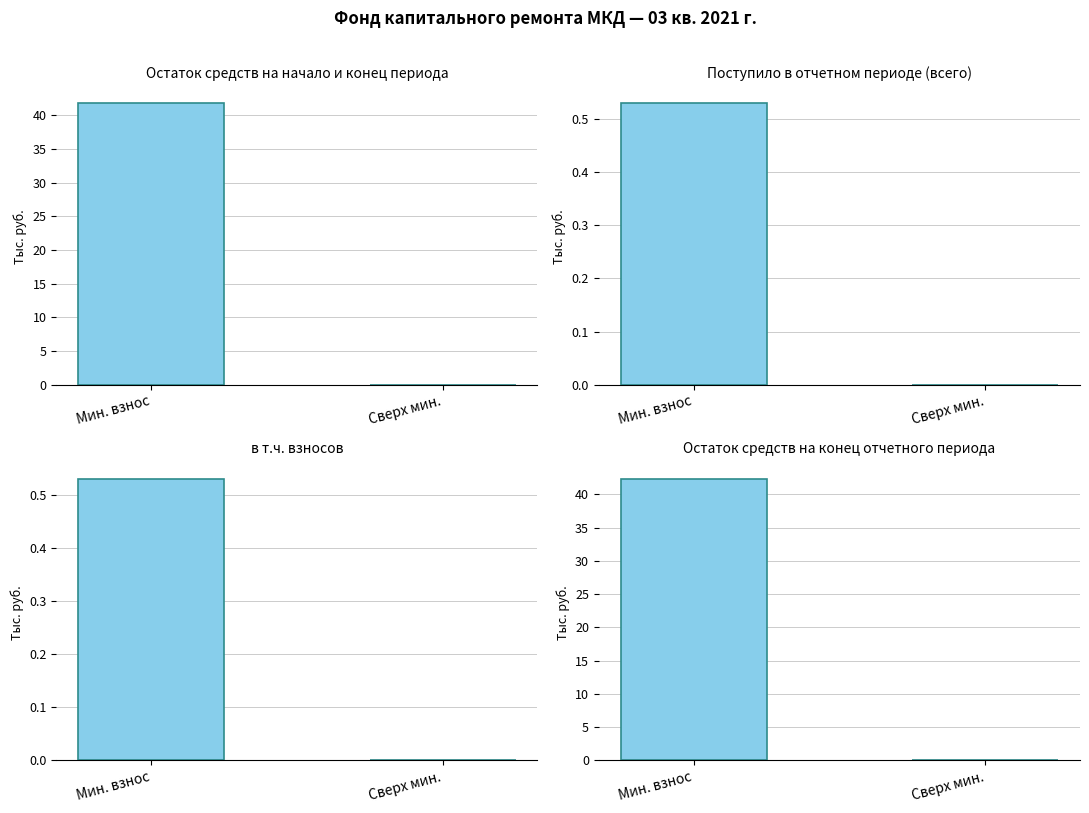

Which series has the widest spread of values?

за счет минимального взноса